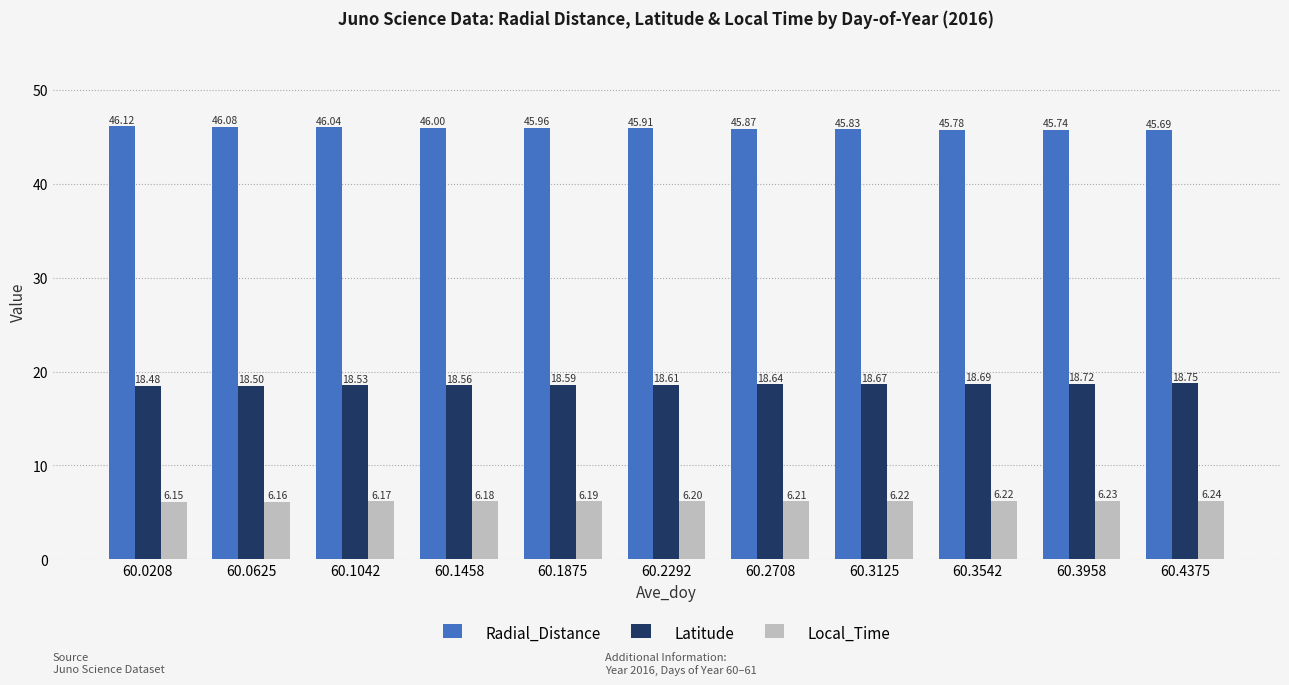

Which series has the widest spread of values?

Radial_Distance